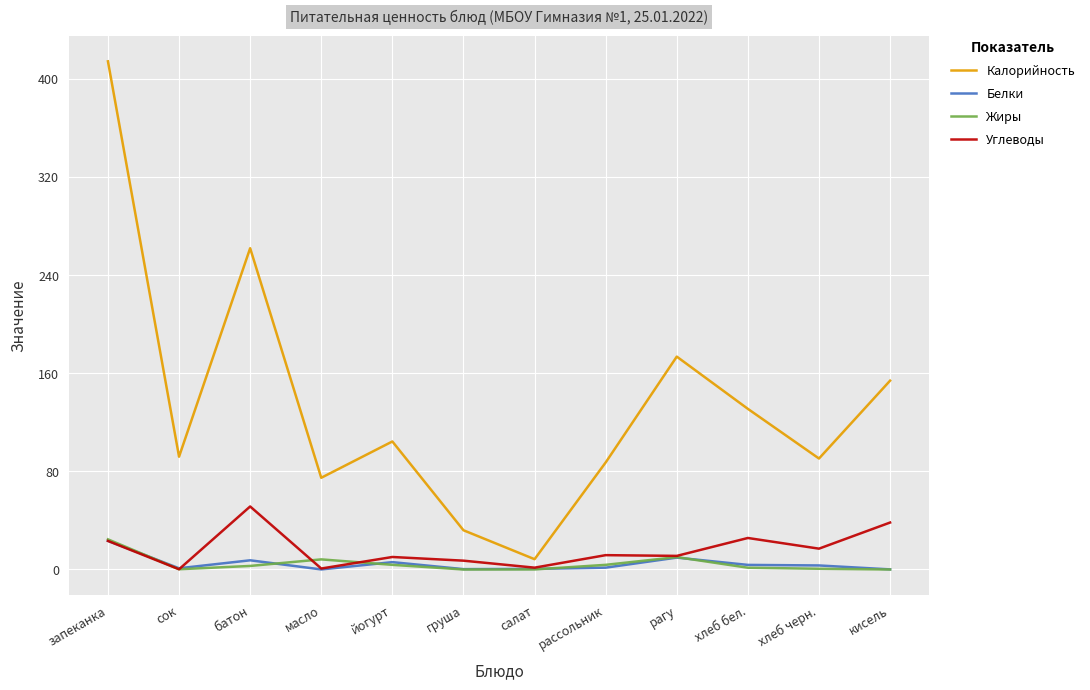

How many lines are shown in the chart?

4